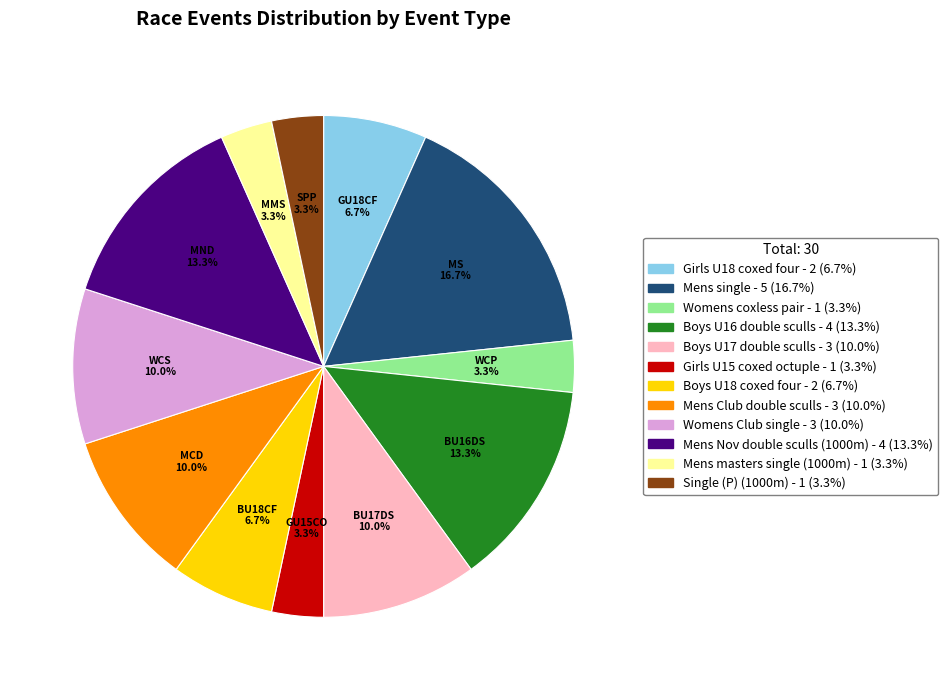

Is there any slice that represents more than half of the pie?

No